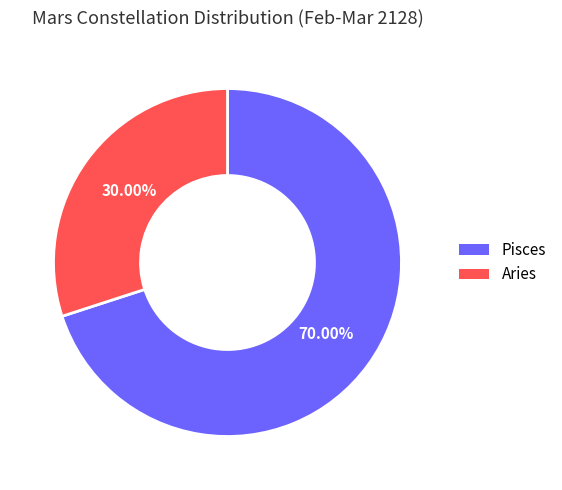

What is the ratio of the value at Pisces to the value at Aries?

2.3